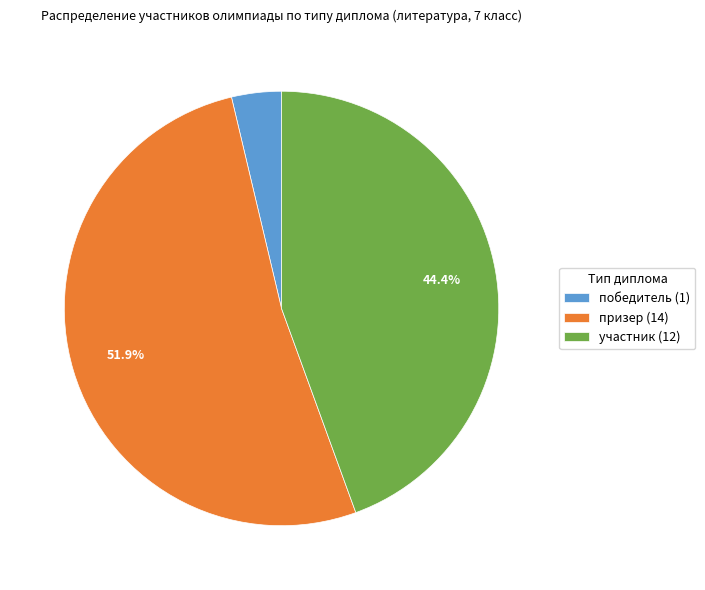

Is the sum of победитель and участник greater than half?

No